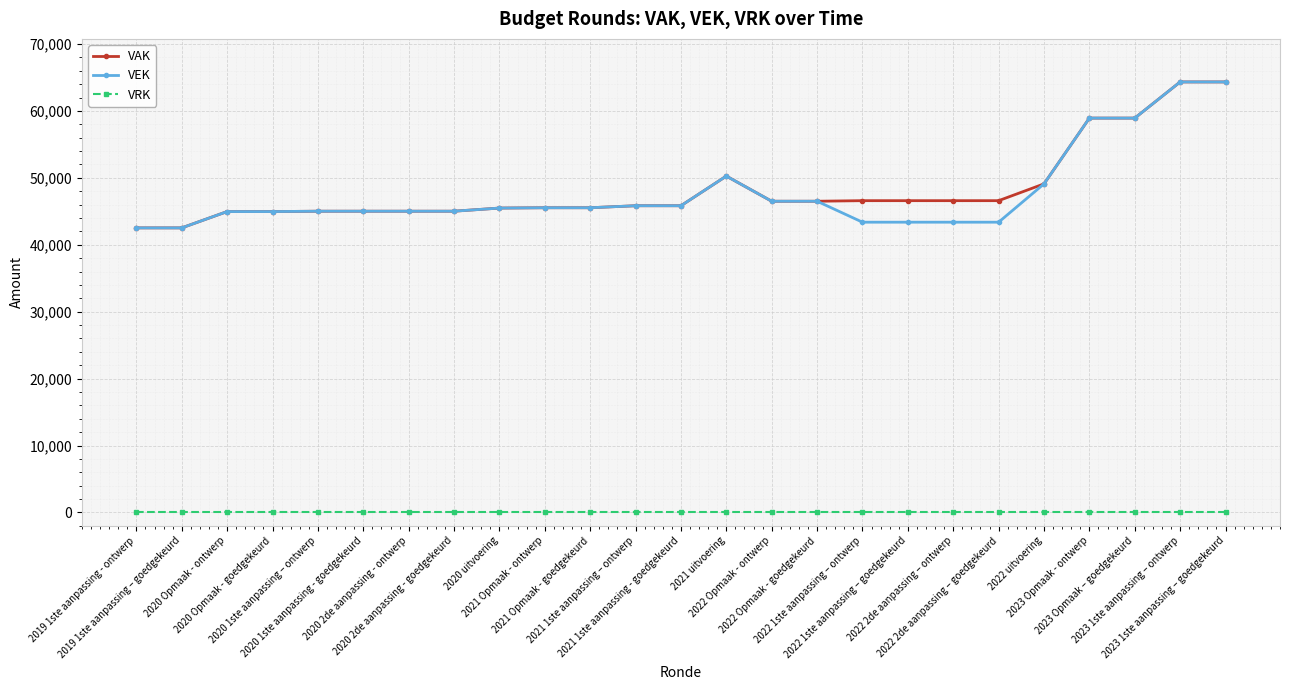

Is this an area chart (filled region under the line)?

No